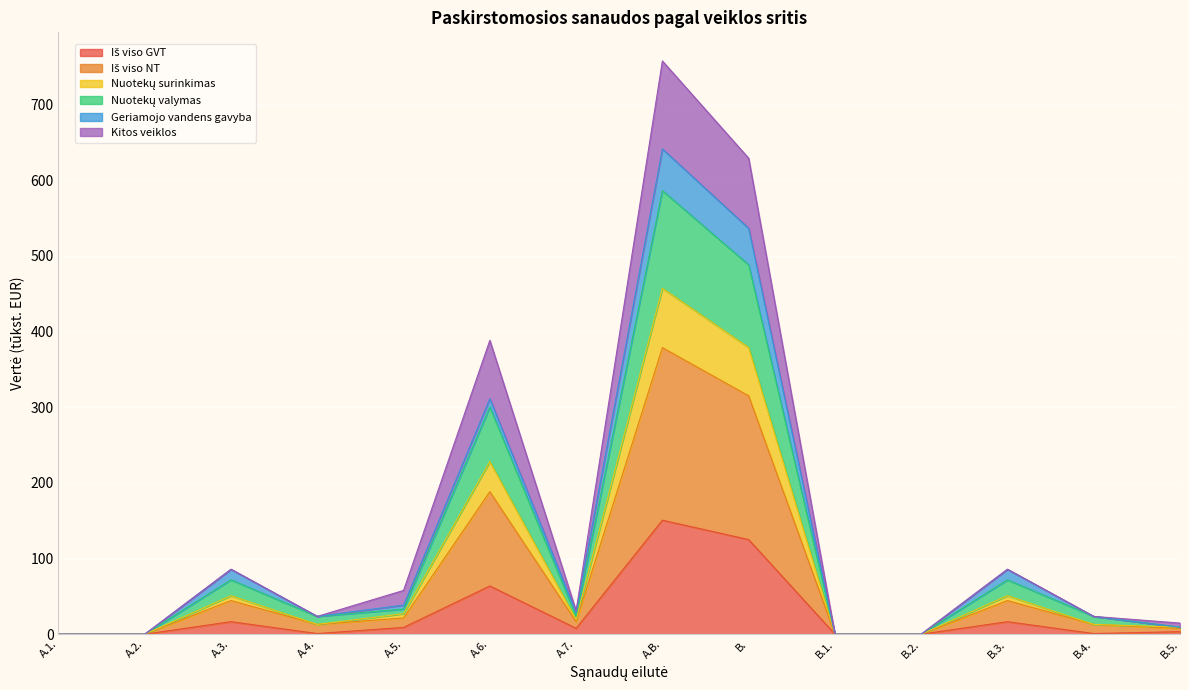

At which category is the sum across all series the highest?

A.B.